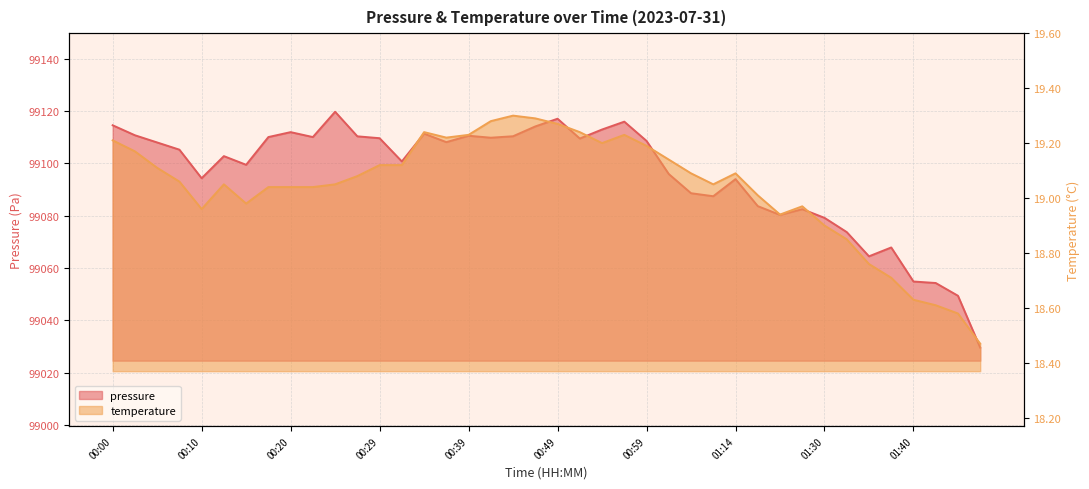

How many lines are shown in the chart?

2